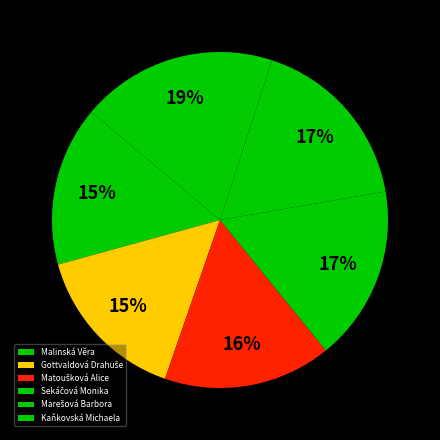

How many slices are in this pie chart?

6